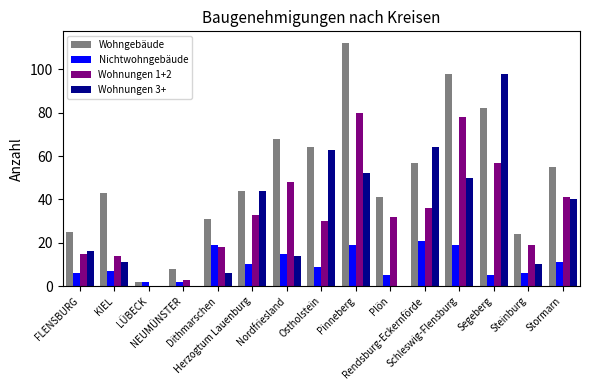

What is the maximum value shown in the chart?

112